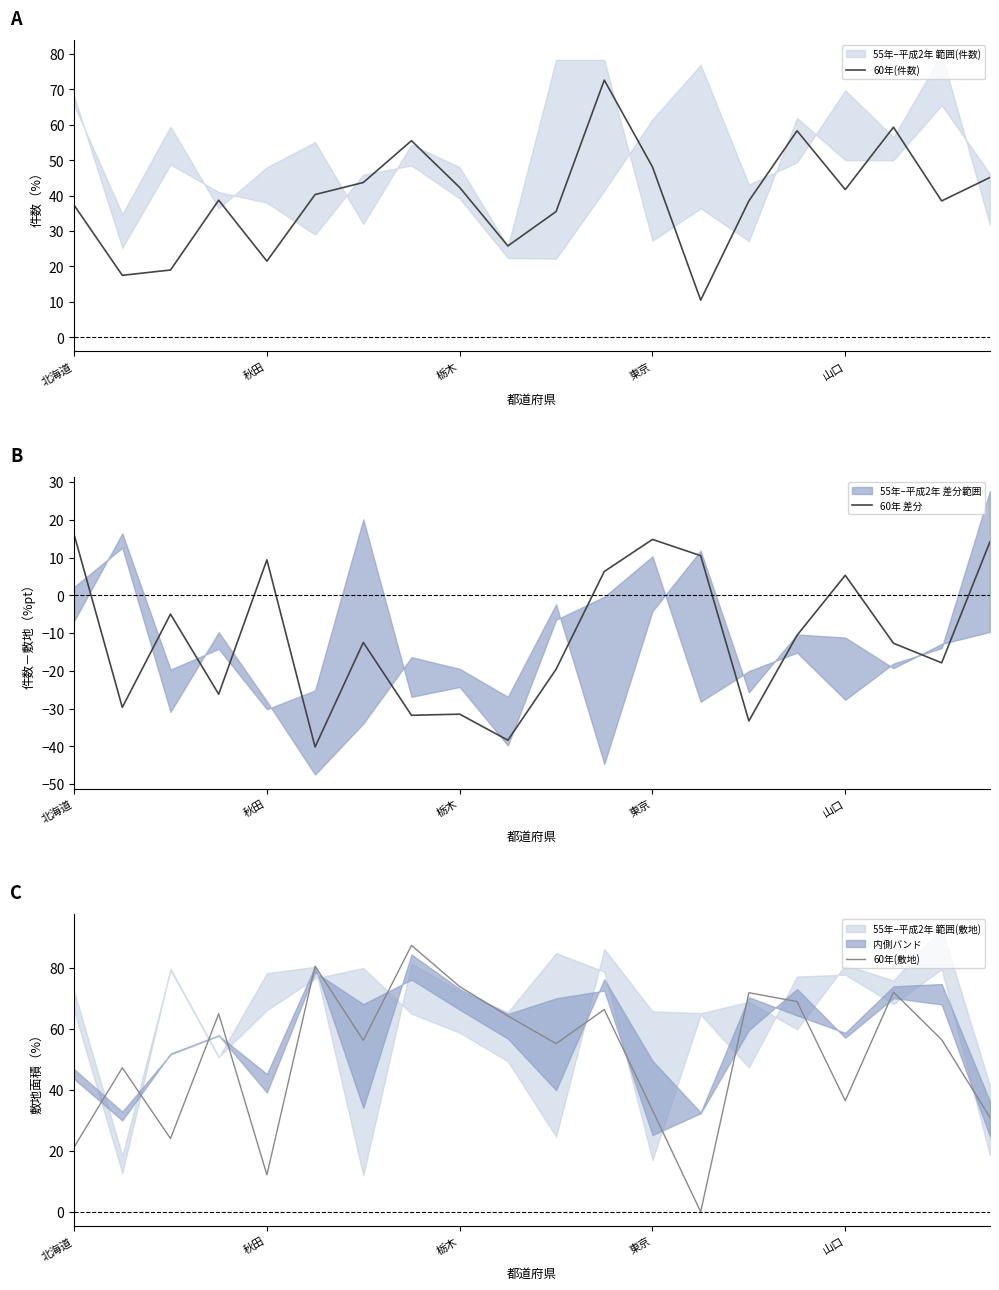

Which series changed the most between 13 and 15?

60年(敷地)